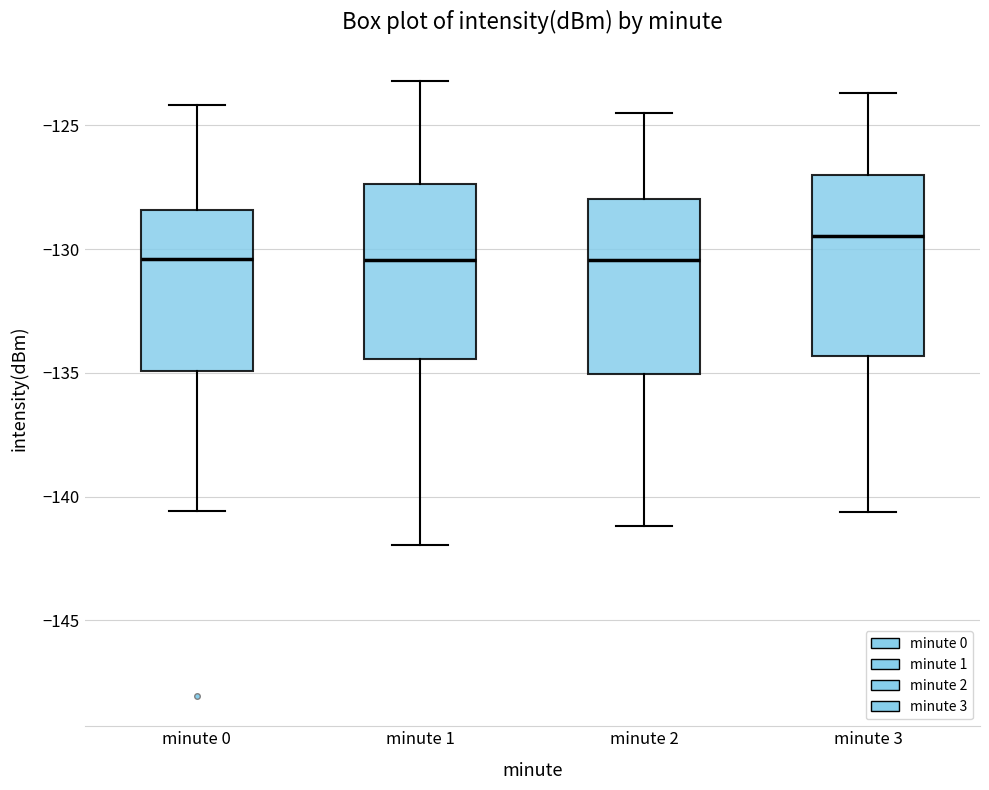

Where does the upper whisker of the box for minute 2 end on the y-axis? The values are not printed on the chart, so give them approximately, as read against the axis.

-124.5